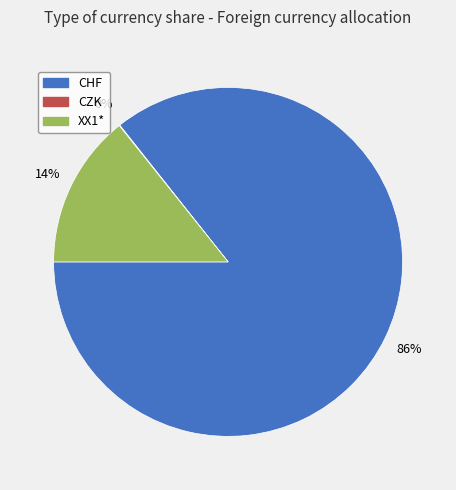

True or false: CHF accounts for 86% of the total.

True